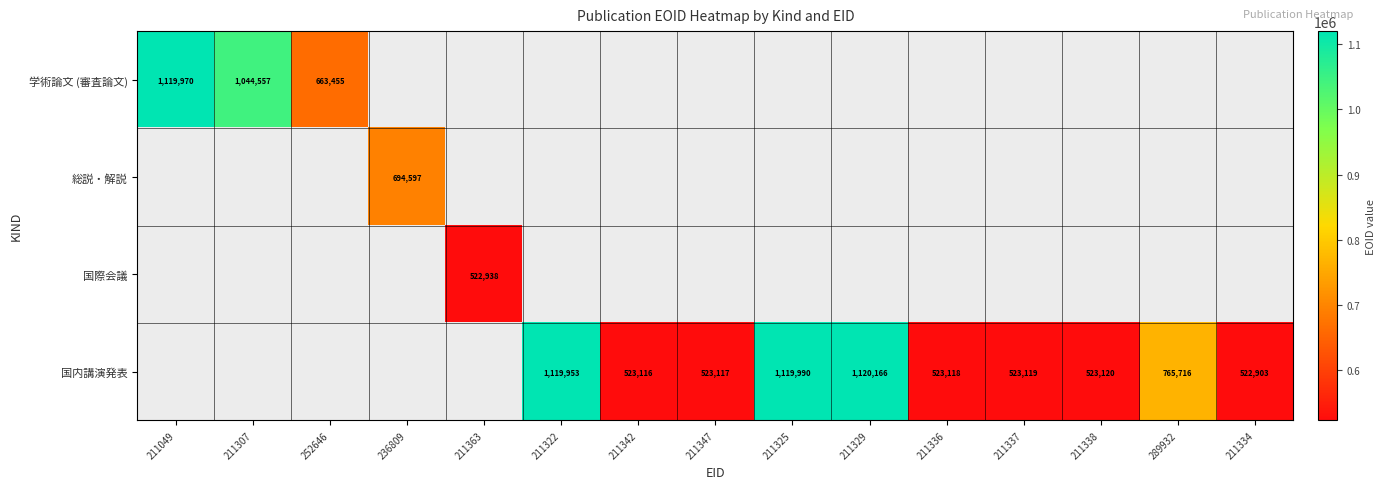

What is the sum of the 国内講演発表 values at 211329 and 211336?

1643284